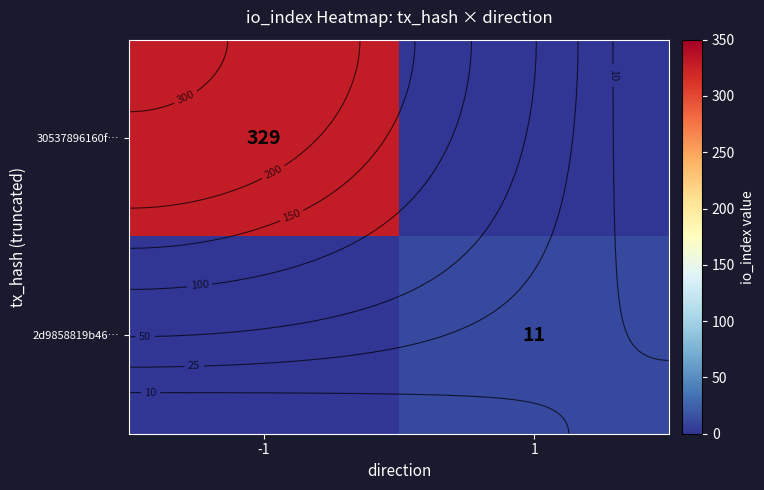

Which category has the lowest value in the 2d9858819b46… series?

-1